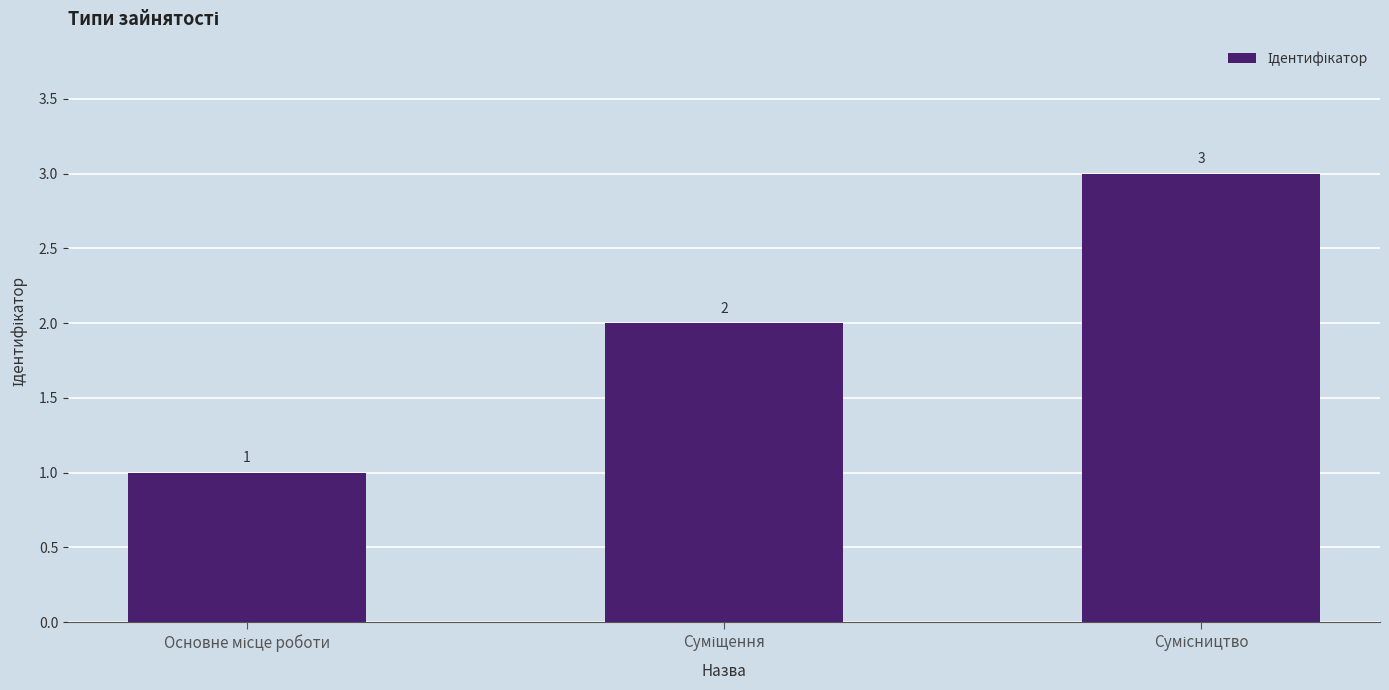

What is the sum of all values?

6